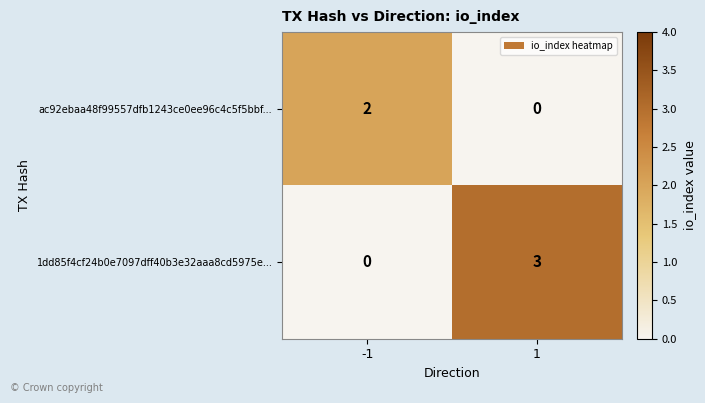

The value of 1dd85f4cf24b0e7097dff40b3e32aaa8cd5975e... at -1 is -1. True or false?

False